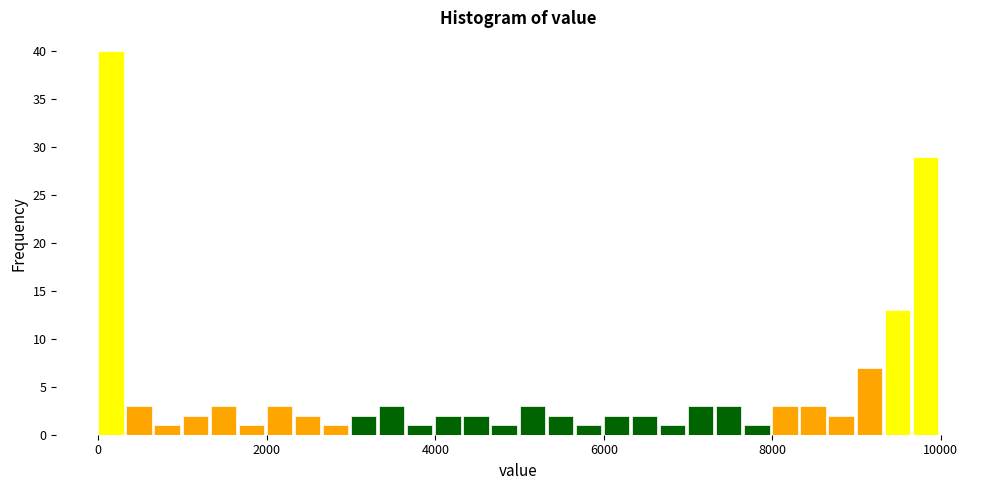

Around what value on the x-axis is the tallest bar? Give the approximate position of its centre, as read against the axis.

200